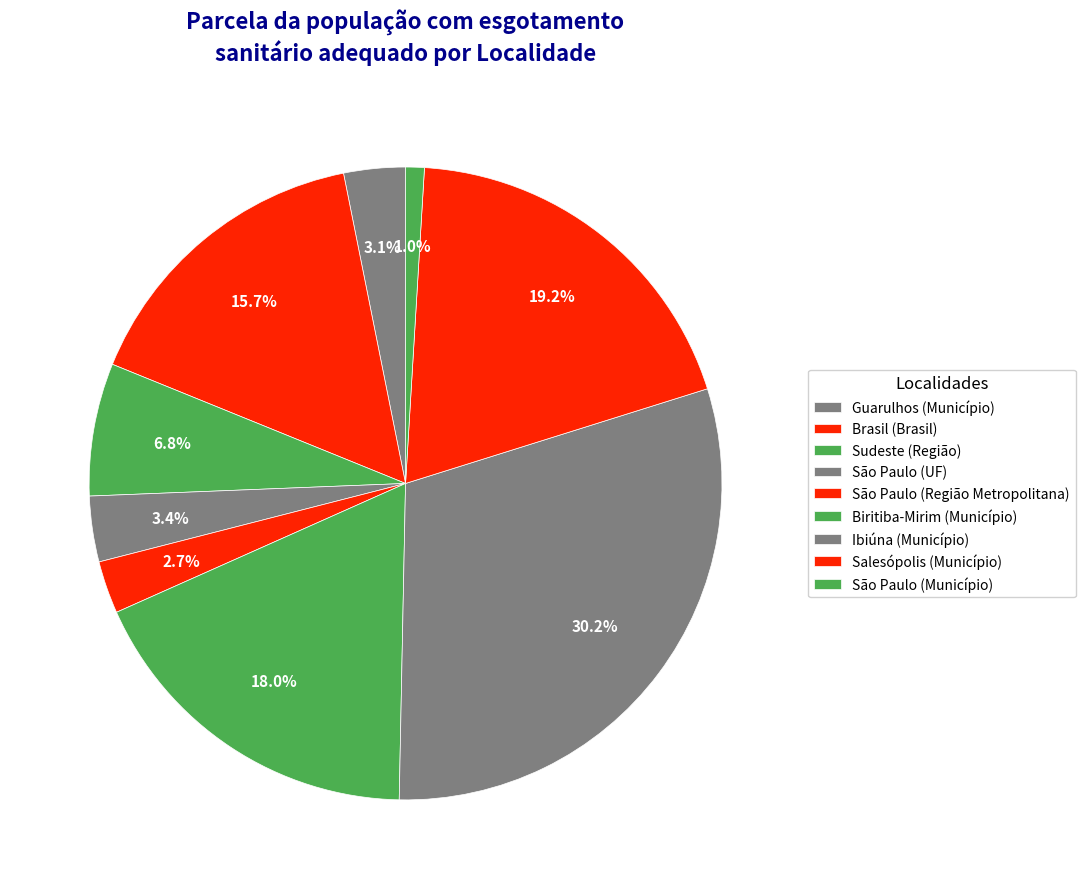

How many segments does this pie chart have?

9